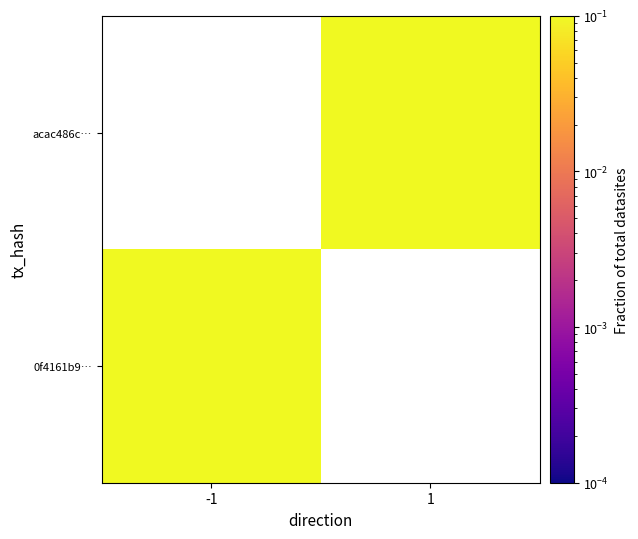

At which category is the sum across all series the highest?

1